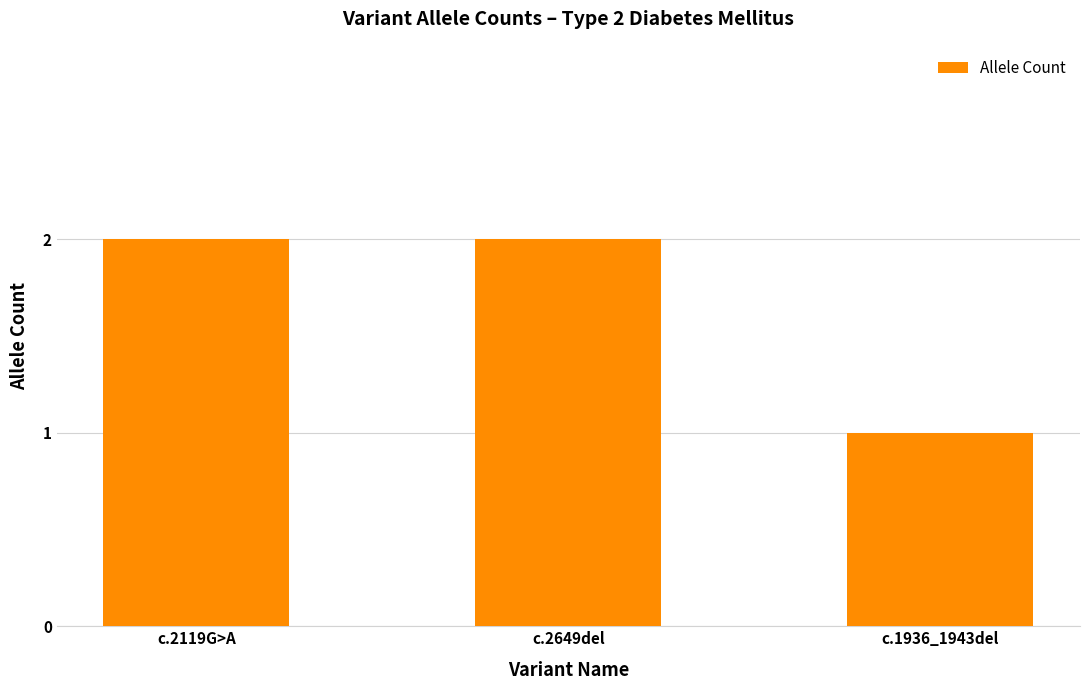

What is the greatest value displayed?

2